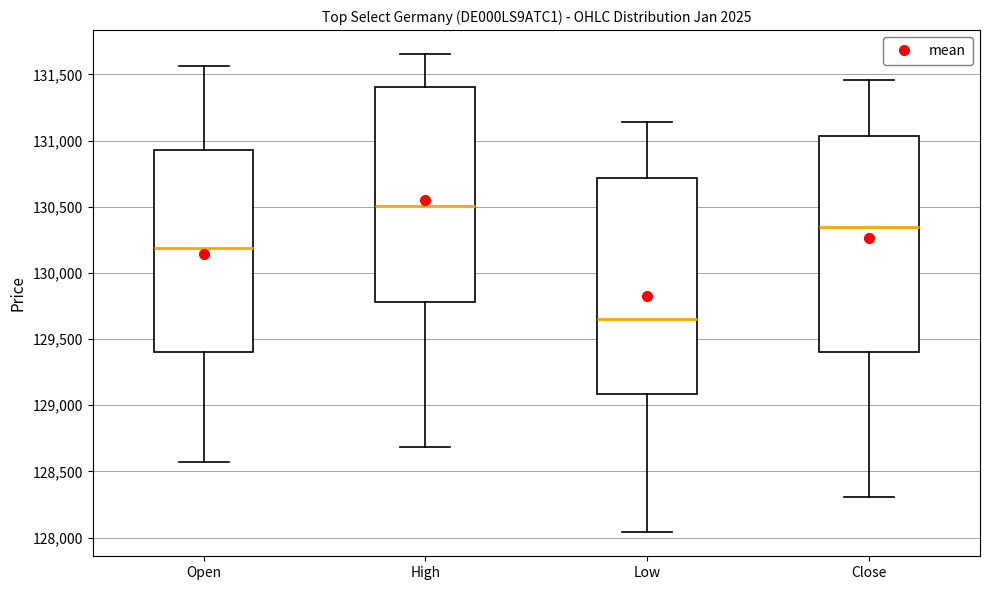

Reading left to right, read every box against the y-axis: the position of its median line, the range the box covers, and the ends of its whiskers. The values are not printed on the chart, so give them approximately, as read against the axis.

Open: median 130200, box 129400 to 130950, whiskers 128550 to 131550
High: median 130500, box 129800 to 131400, whiskers 128700 to 131650
Low: median 129650, box 129100 to 130700, whiskers 128050 to 131150
Close: median 130350, box 129400 to 131050, whiskers 128300 to 131450